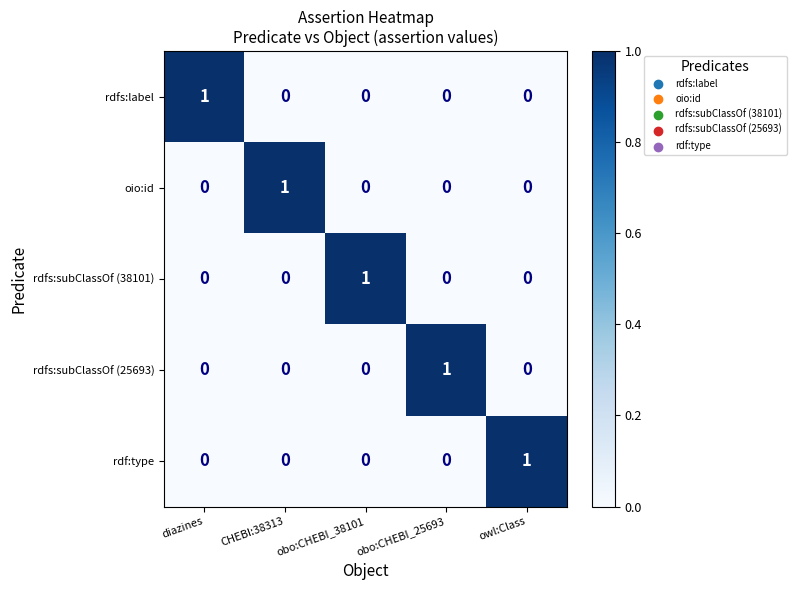

Count the rdf:type values in the range 0 to 1.

5